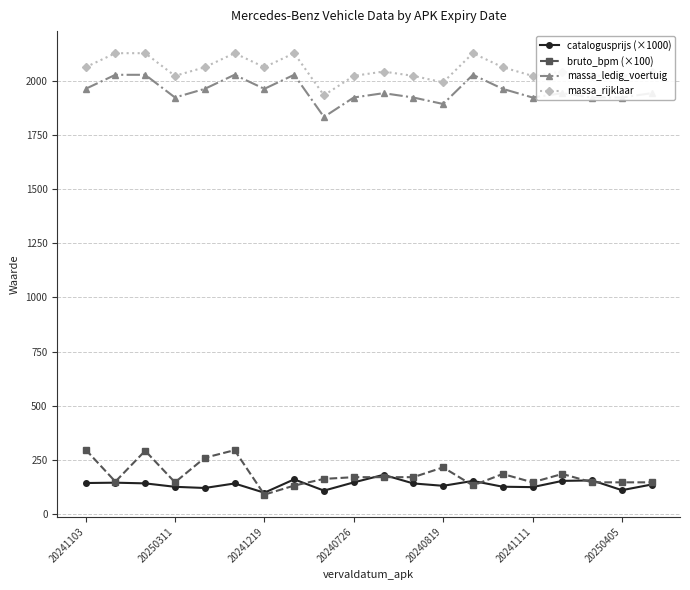

List the series in order of their peak value, highest first.

massa_rijklaar, massa_ledig_voertuig, bruto_bpm (×100), catalogusprijs (×1000)